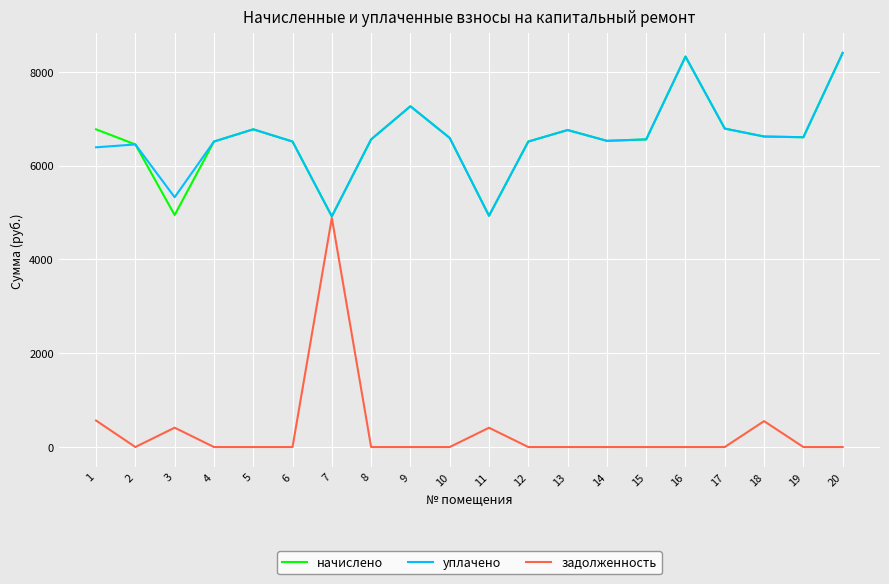

Is the value of начислено at 17 greater than the value of задолженность at 2?

Yes